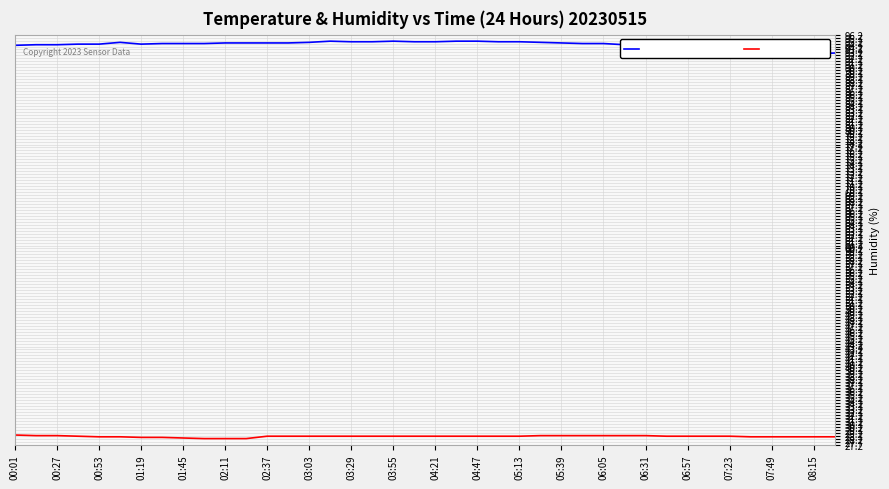

True or false: Temperature (°C) has a value of 47.9 at 00:53.

False